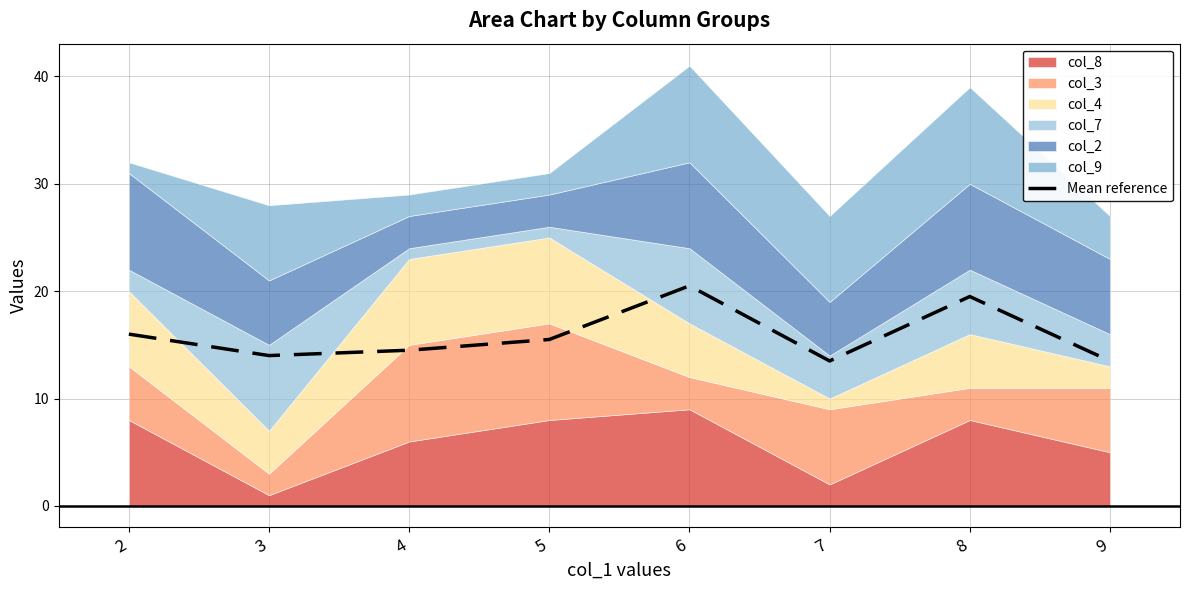

True or false: the data shows 29.0 at 6.

False